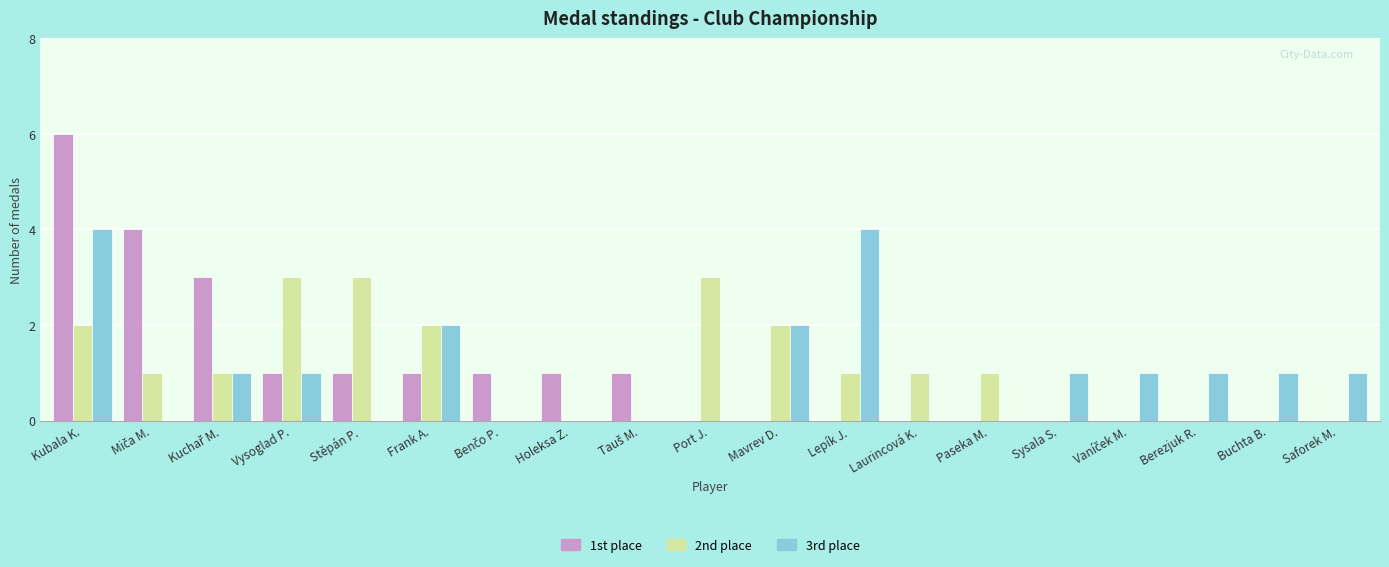

Which series has the largest range (max minus min)?

1st place